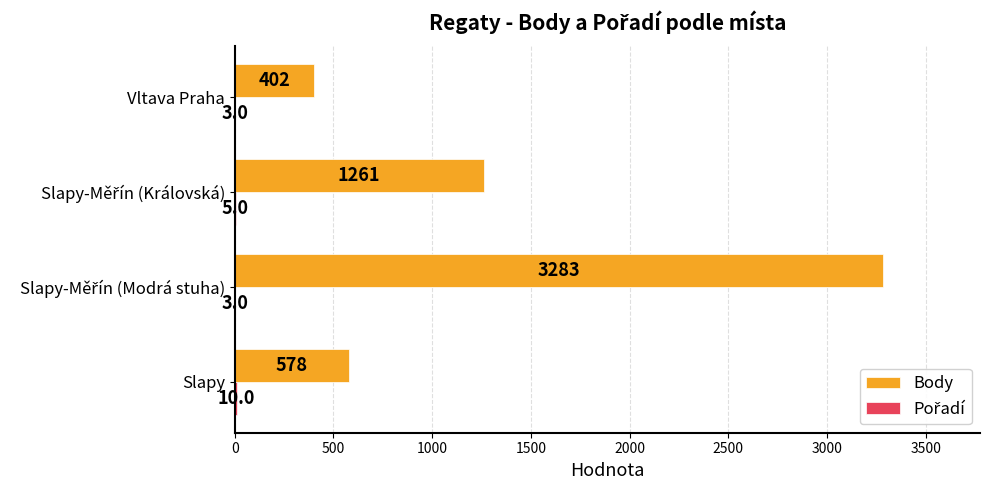

What is the sum of the Body values at Slapy and Vltava Praha?

980